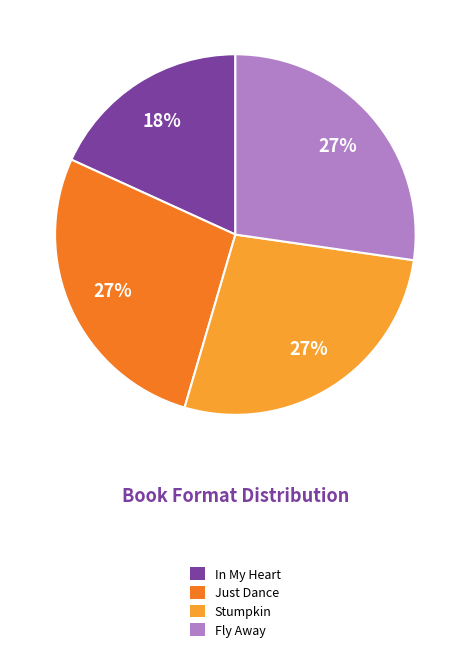

What percentage is the Just Dance slice, to the nearest percent?

27%